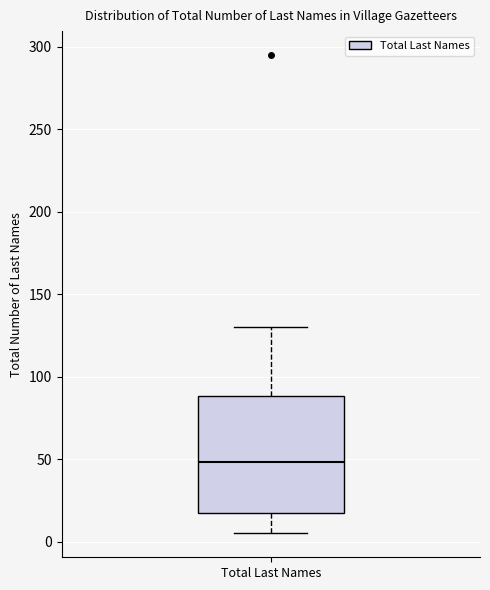

Transcribe this box plot: give where the median line is, the range the box spans, and where the two whiskers end, as read against the y-axis. The values are not printed on the chart, so give them approximately, as read against the axis.

median 50, box 20 to 90, whiskers 5 to 130